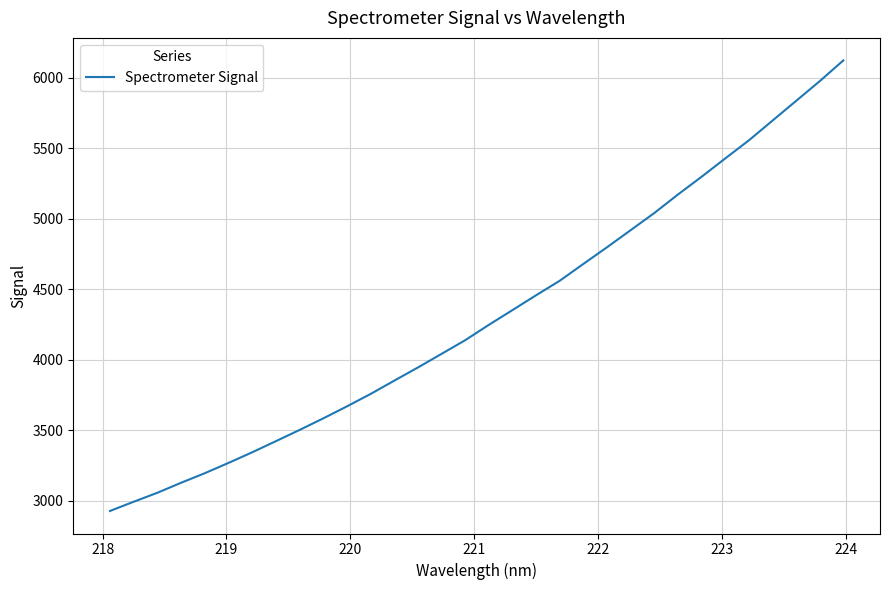

What is the difference between the maximum and minimum values?

3196.4